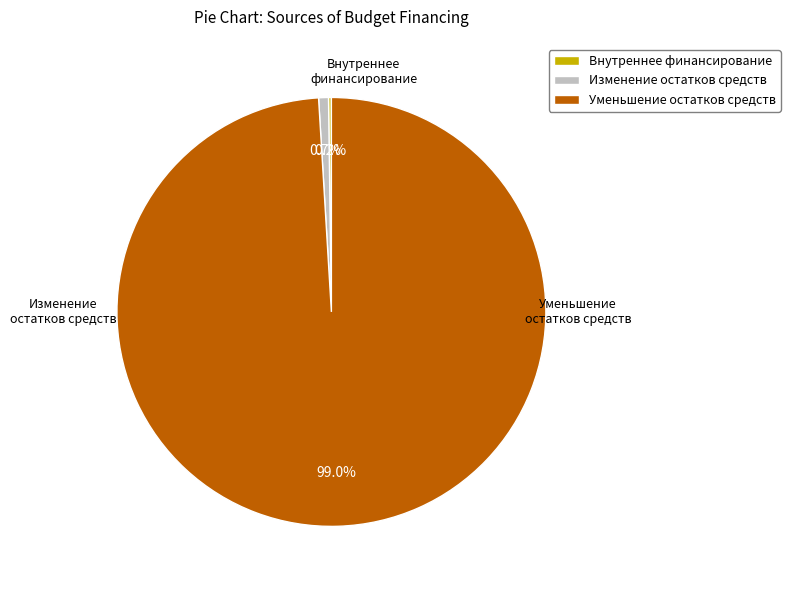

What is the largest slice in the pie chart?

Уменьшение остатков средств